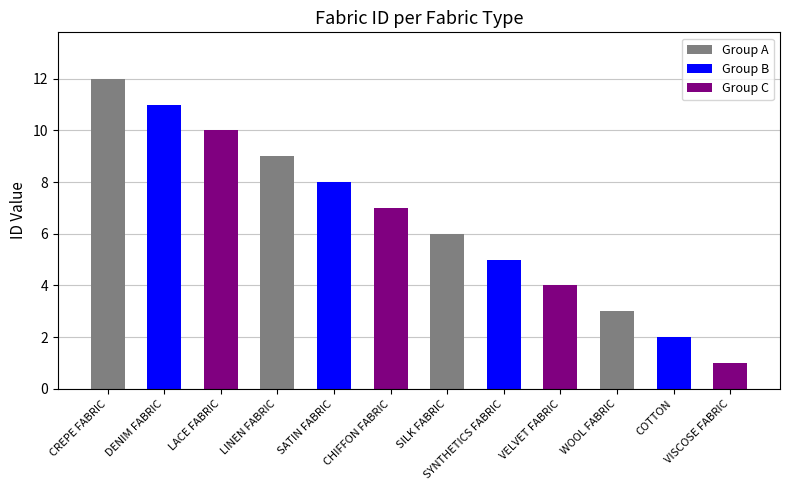

List the labels in order of value, largest first.

CREPE FABRIC, DENIM FABRIC, LACE FABRIC, LINEN FABRIC, SATIN FABRIC, CHIFFON FABRIC, SILK FABRIC, SYNTHETICS FABRIC, VELVET FABRIC, WOOL FABRIC, COTTON, VISCOSE FABRIC